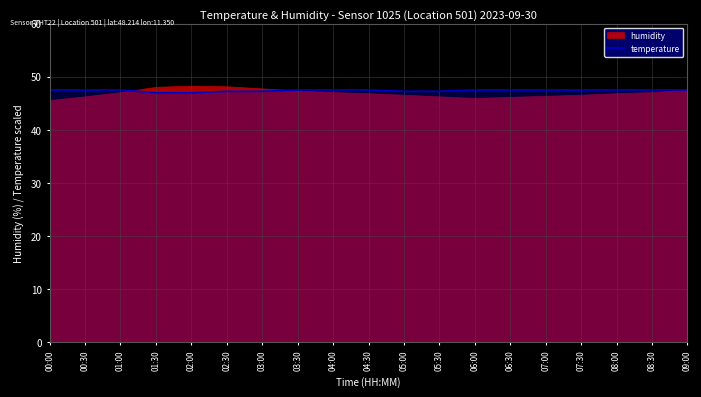

Reading left to right, extract all data points from this chart.

00:00=47.5	00:30=47.5	01:00=47.5	01:30=47.0	02:00=47.0	02:30=47.2	03:00=47.2	03:30=47.5	04:00=47.5	04:30=47.5	05:00=47.2	05:30=47.2	06:00=47.5	06:30=47.5	07:00=47.5	07:30=47.5	08:00=47.5	08:30=47.5	09:00=47.5